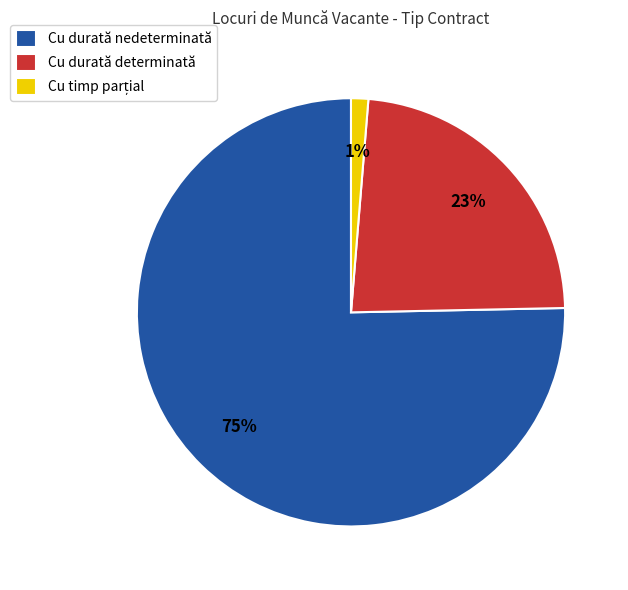

Does Cu durată determinată represent more than half of the total?

No